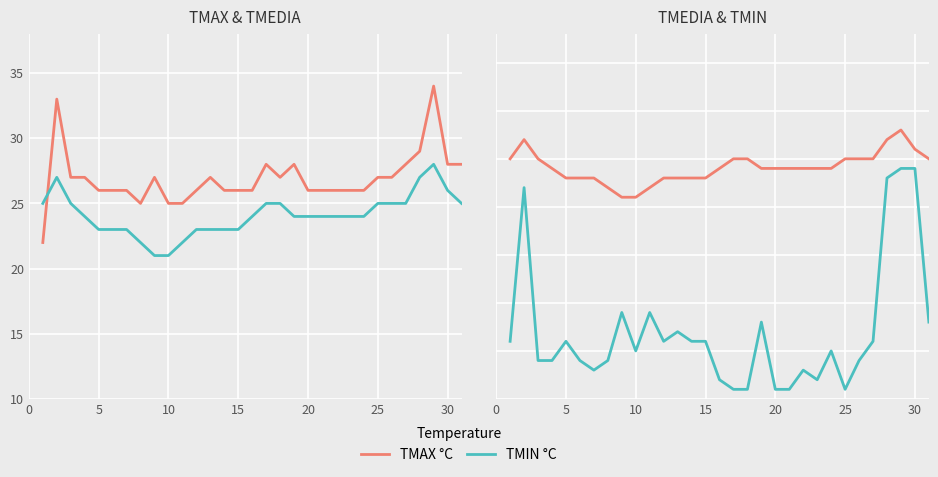

What is the total value across all series at 30?

52